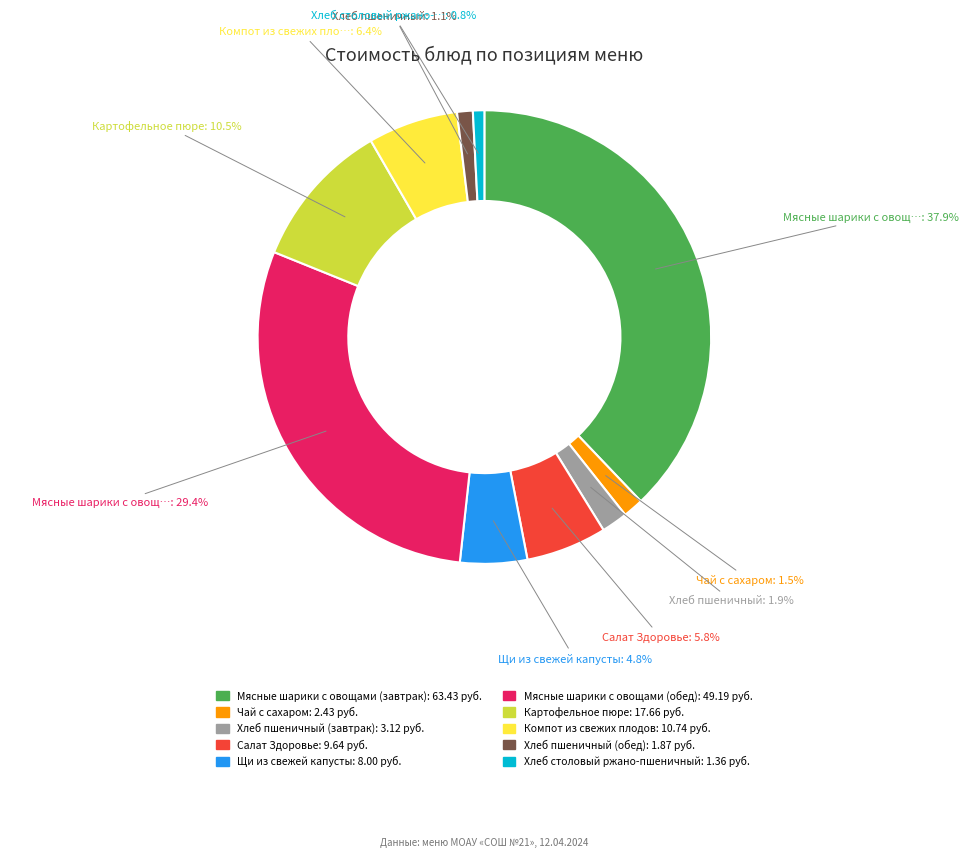

Between Щи из свежей капусты and Хлеб столовый ржано-пшеничный, which is larger?

Щи из свежей капусты